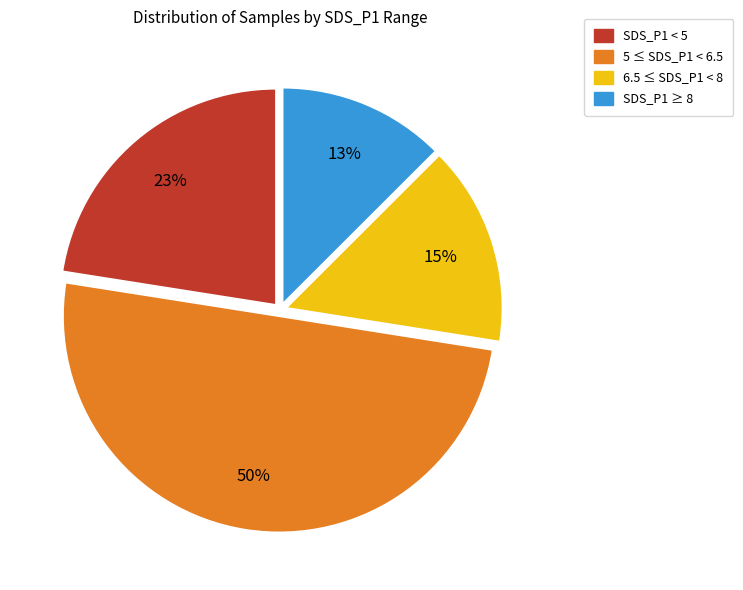

To the nearest percent, what is the average slice percentage?

25%